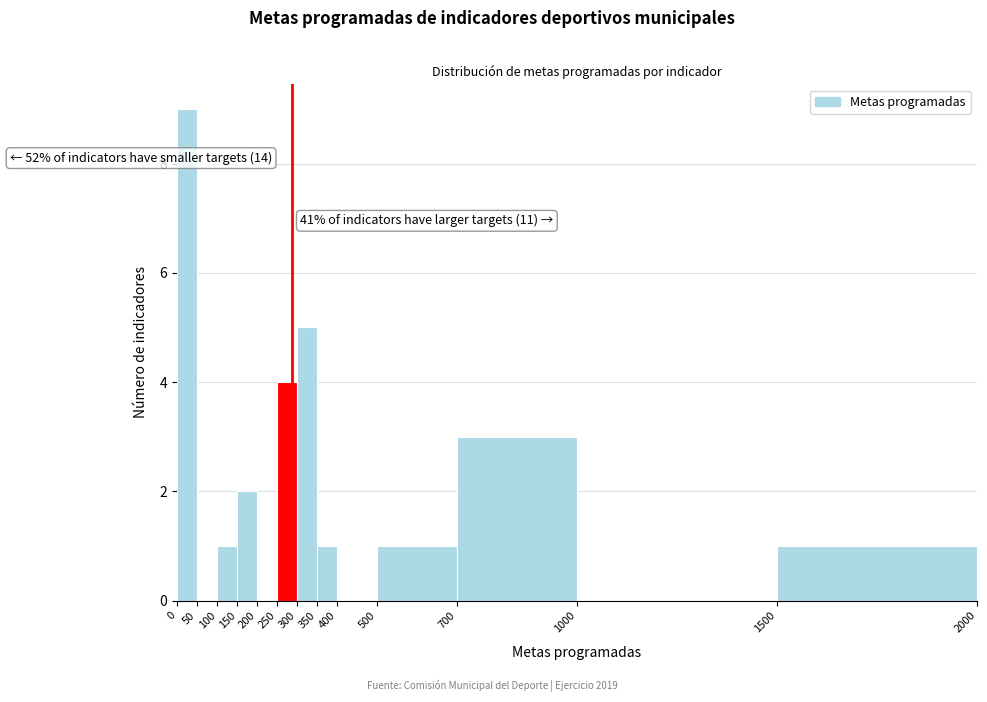

Which range on the x-axis has the tallest bar?

0 to 50